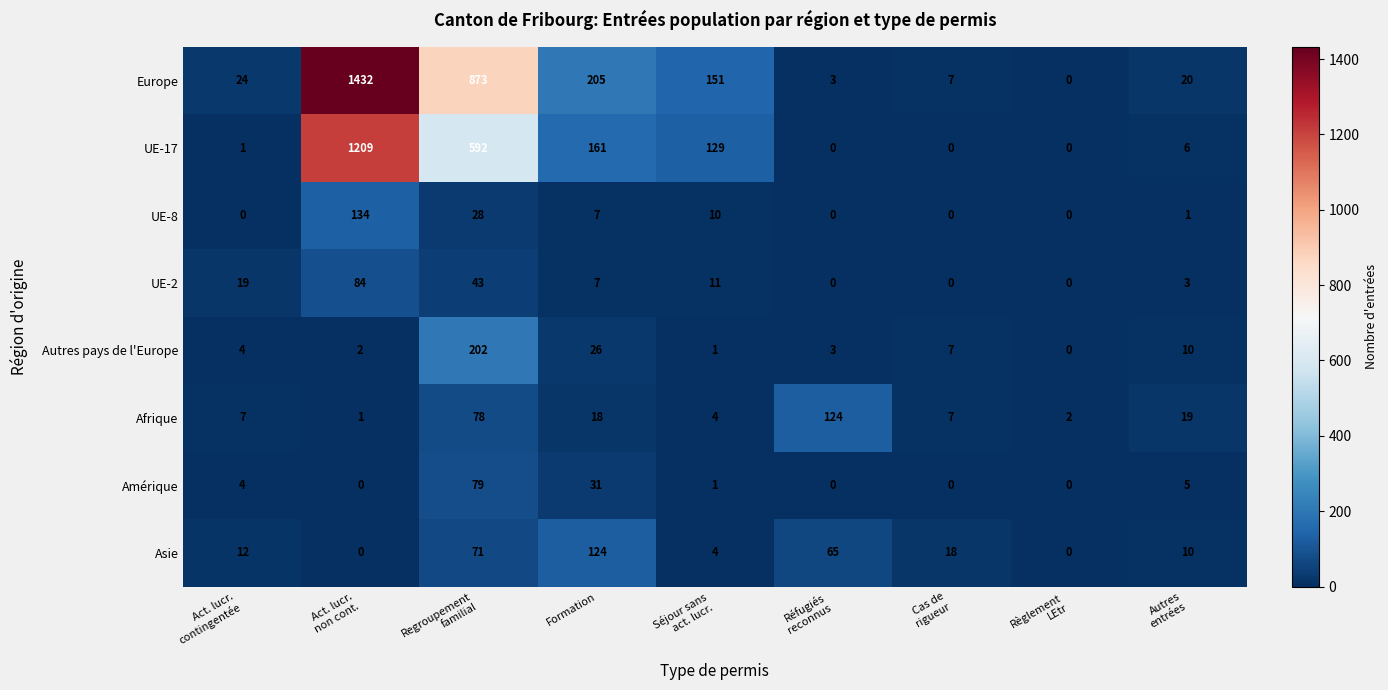

What is the approximate value of Amérique at Formation?

31